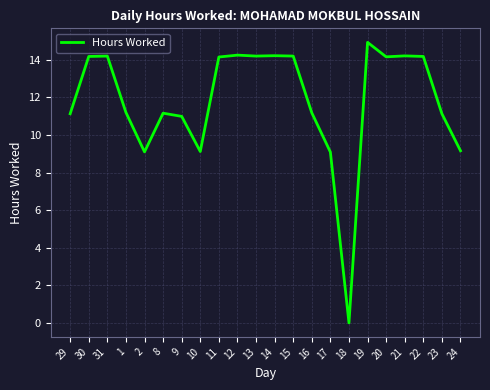

The chart shows a value of 14.2 at 12. True or false?

True